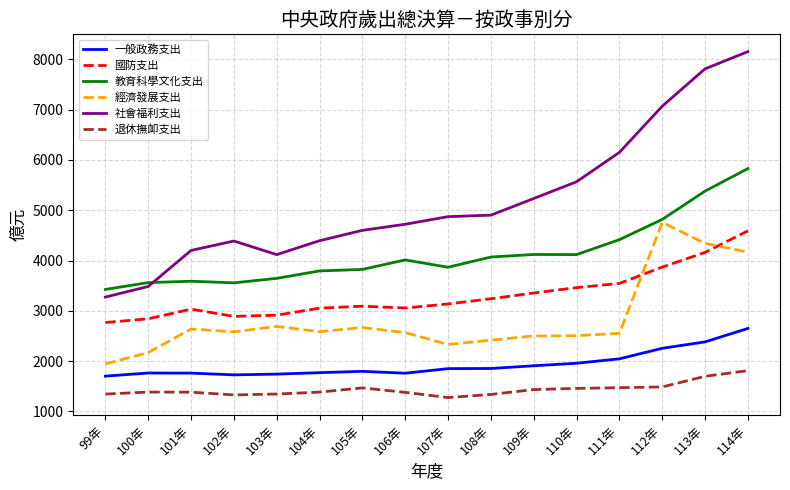

At 114年, list the series in order from smallest to largest.

退休撫卹支出, 一般政務支出, 經濟發展支出, 國防支出, 教育科學文化支出, 社會福利支出